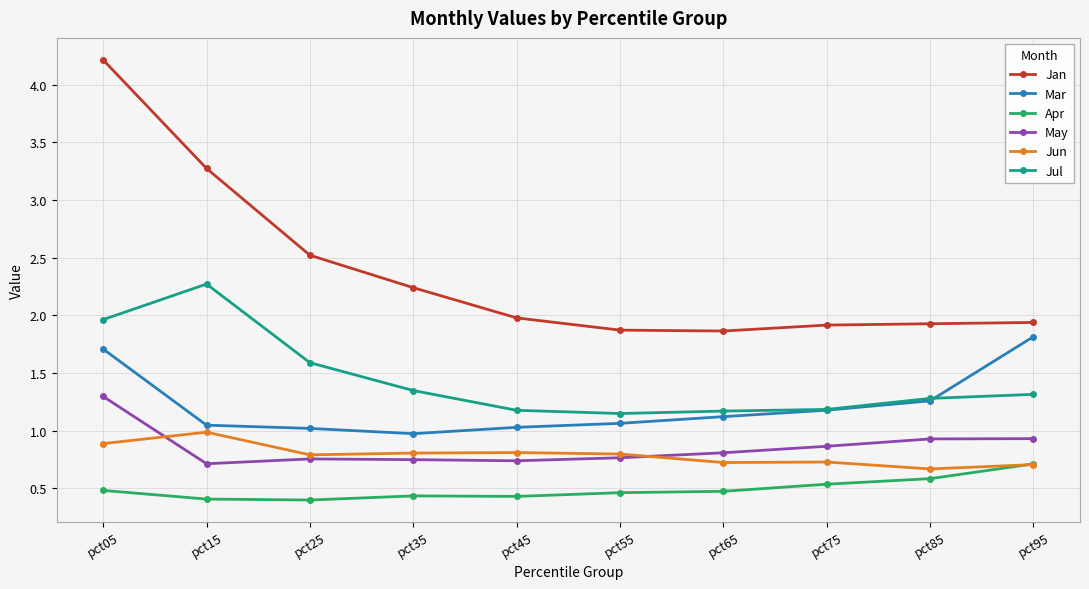

At how many categories does at least one series exceed 2?

4